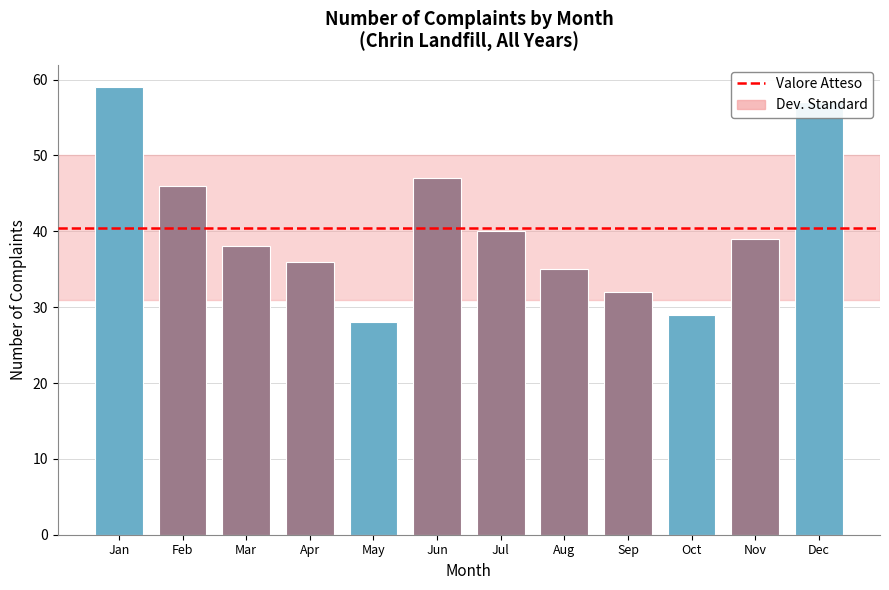

The chart shows a value of 57 at Dec. True or false?

True